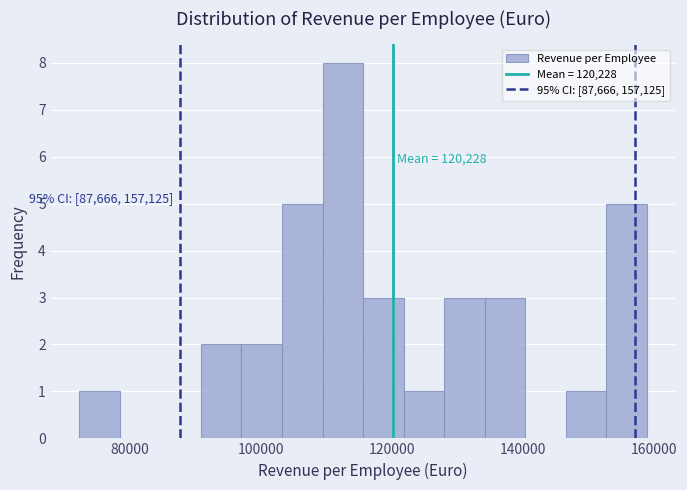

Around what value on the x-axis is the tallest bar? Give the approximate position of its centre, as read against the axis.

112000